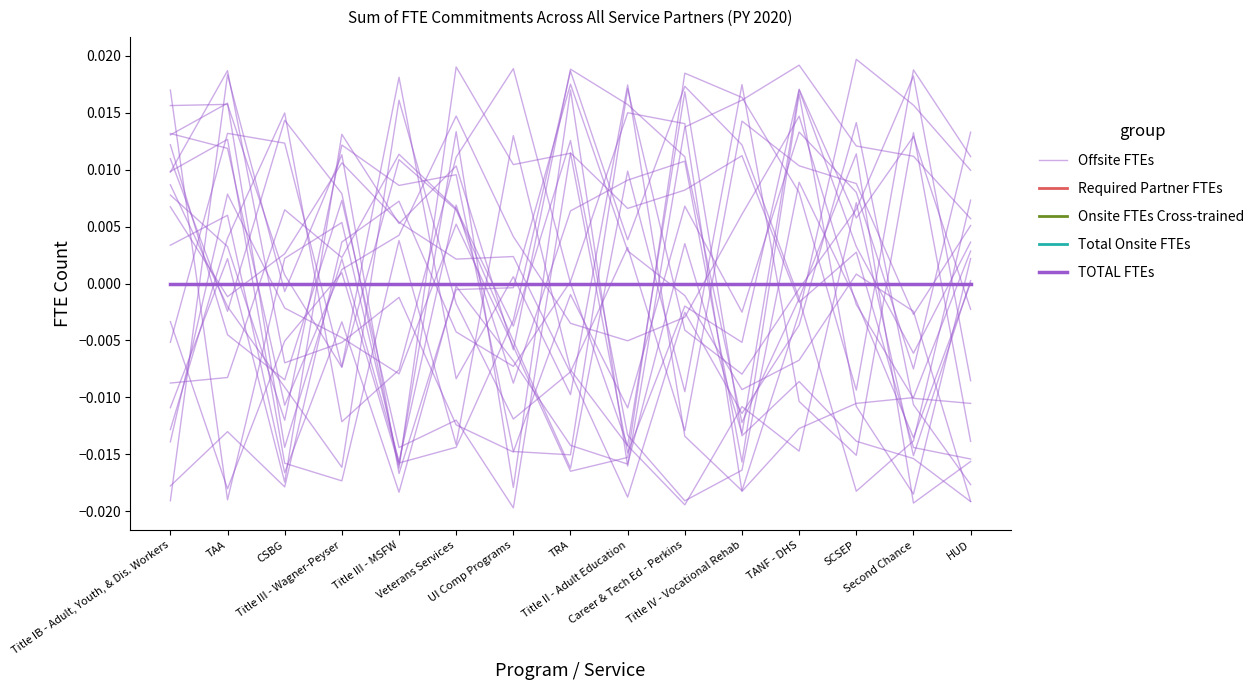

What is the label of the 4th point from the left?

Title III - Wagner-Peyser